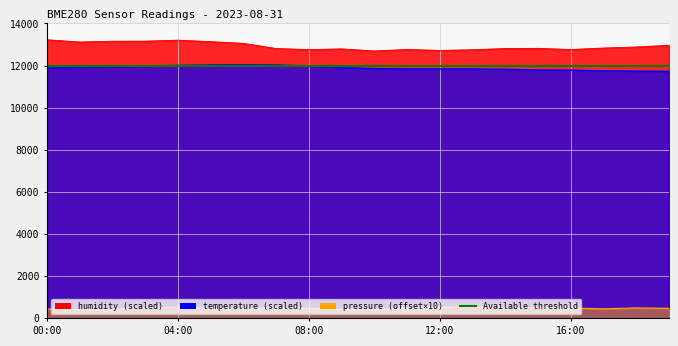

True or false: pressure and temperature intersect in this chart.

False